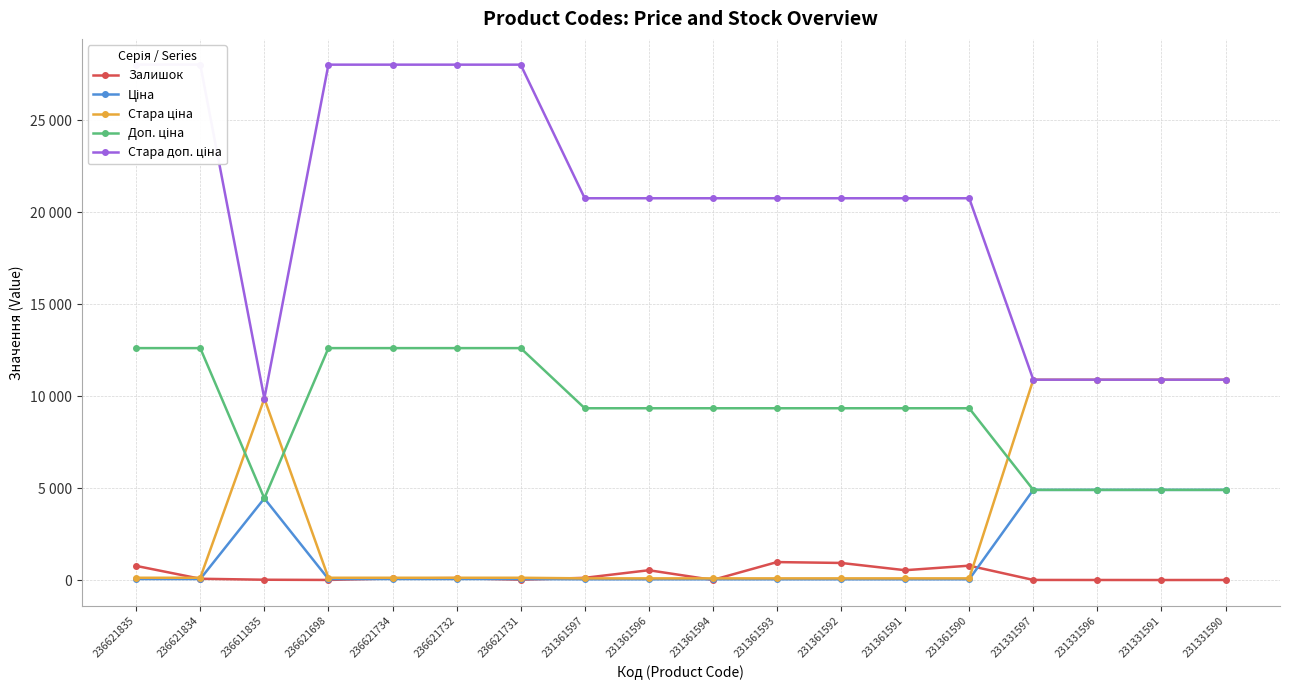

How many lines are shown in the chart?

5